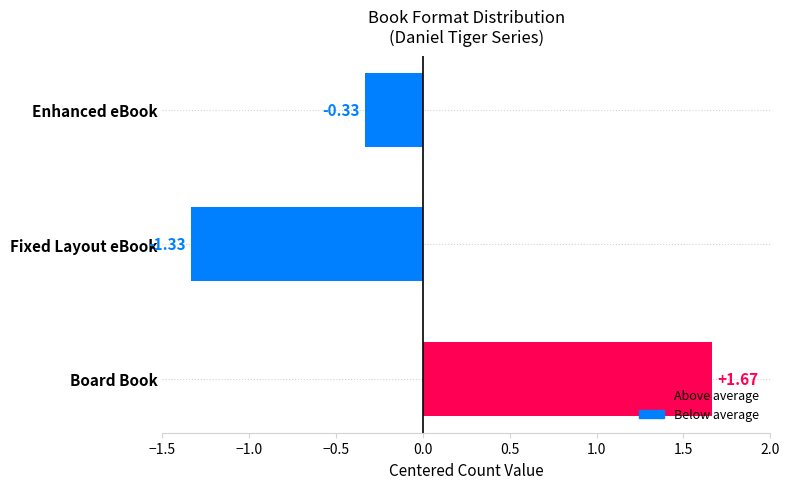

What is the difference between the maximum and minimum values?

3.0